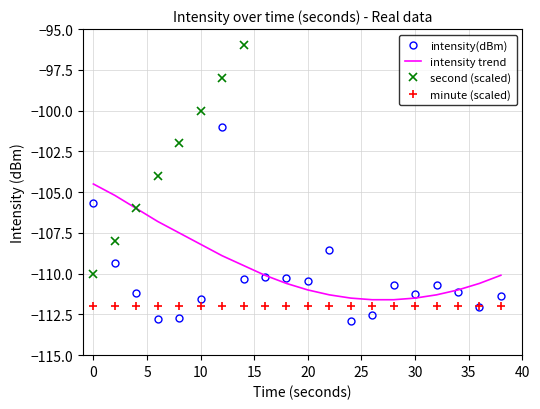

Which series ends up on top after the final intersection of intensity trend and intensity(dBm)?

intensity trend